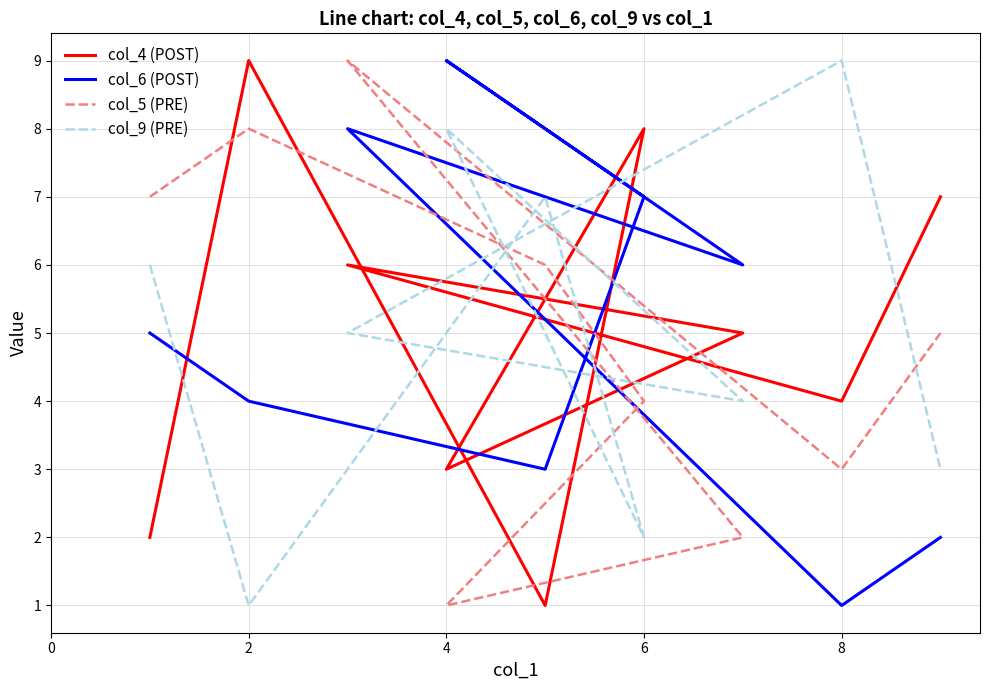

Is this an area chart (filled region under the line)?

No